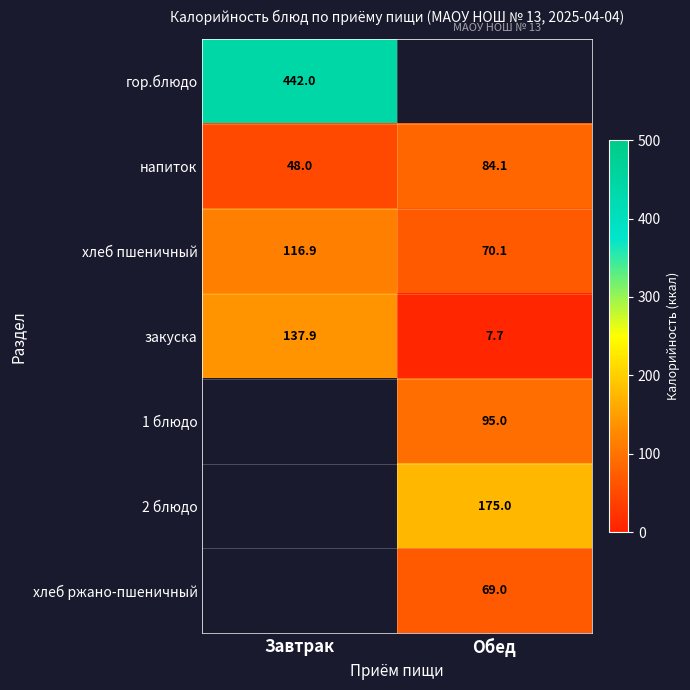

How many series are shown in this chart?

7